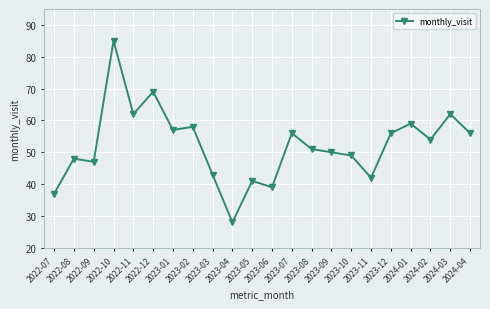

At which category does the chart reach its peak across all series?

2022-10